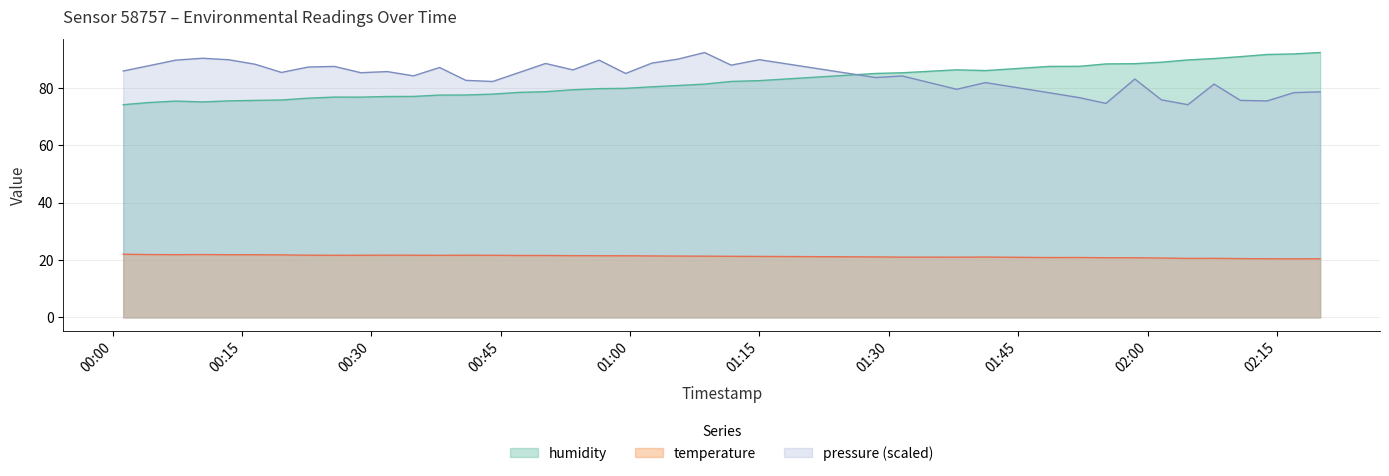

True or false: humidity has a value of 105.5 at 2023-09-19T00:47:07.

False